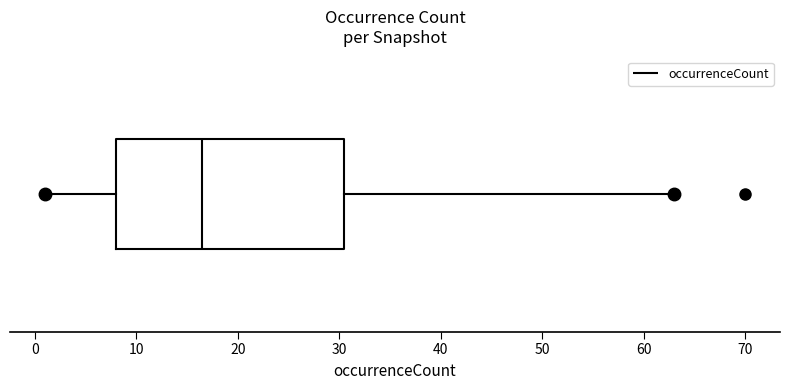

Transcribe this box plot: give where the median line is, the range the box spans, and where the two whiskers end, as read against the x-axis. The values are not printed on the chart, so give them approximately, as read against the axis.

median 17, box 8 to 31, whiskers 1 to 63